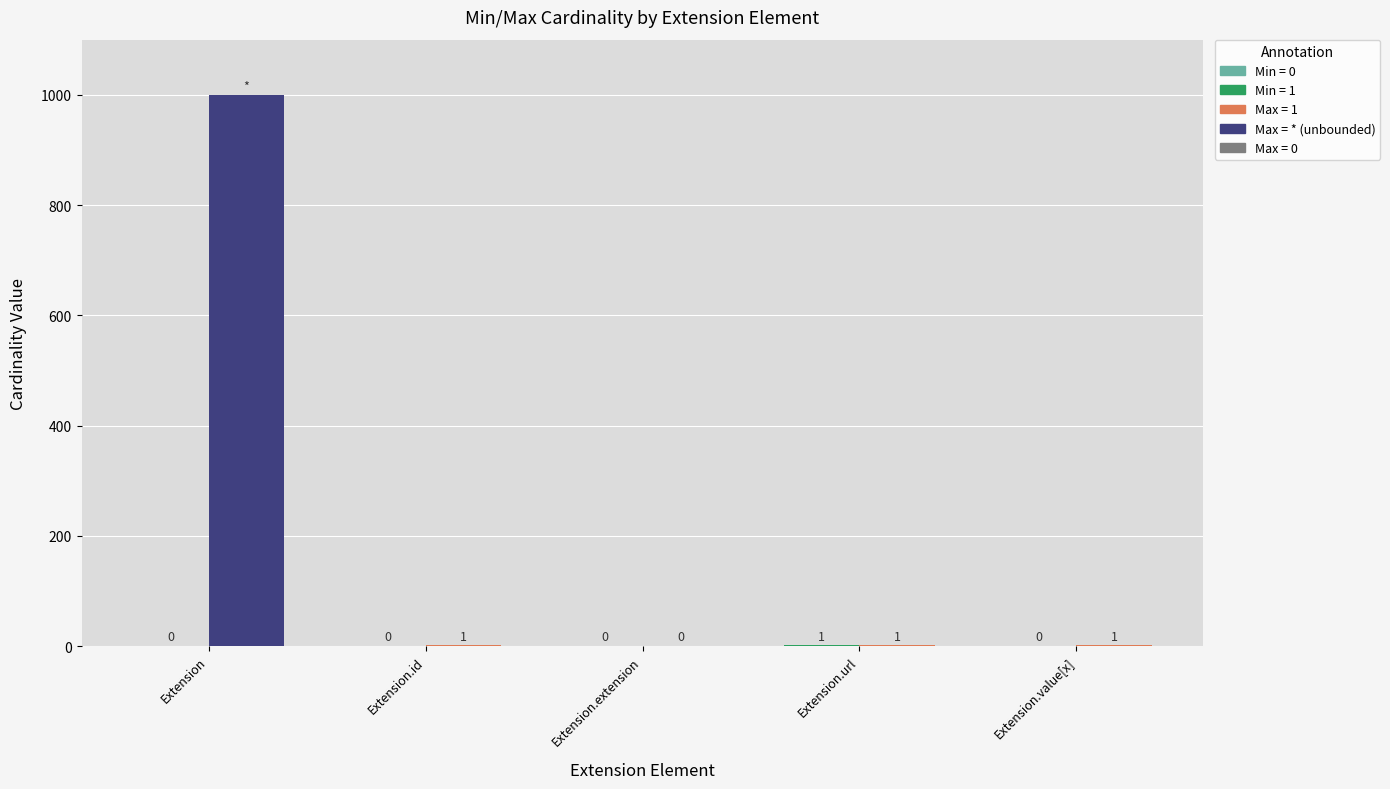

What is the total value across all series at Extension.id?

1